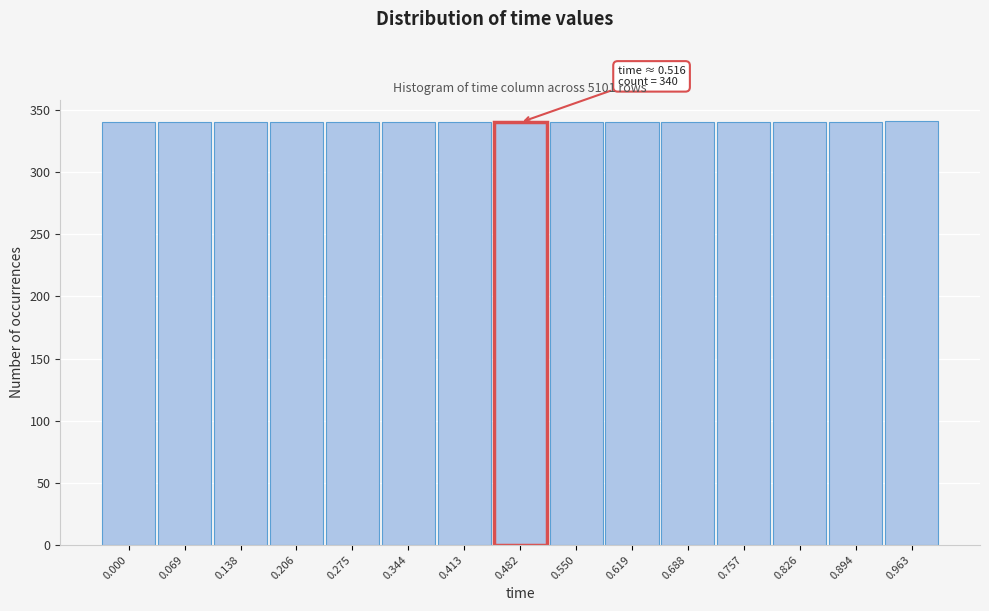

Is it true that the value at 0.482 is 340?

True